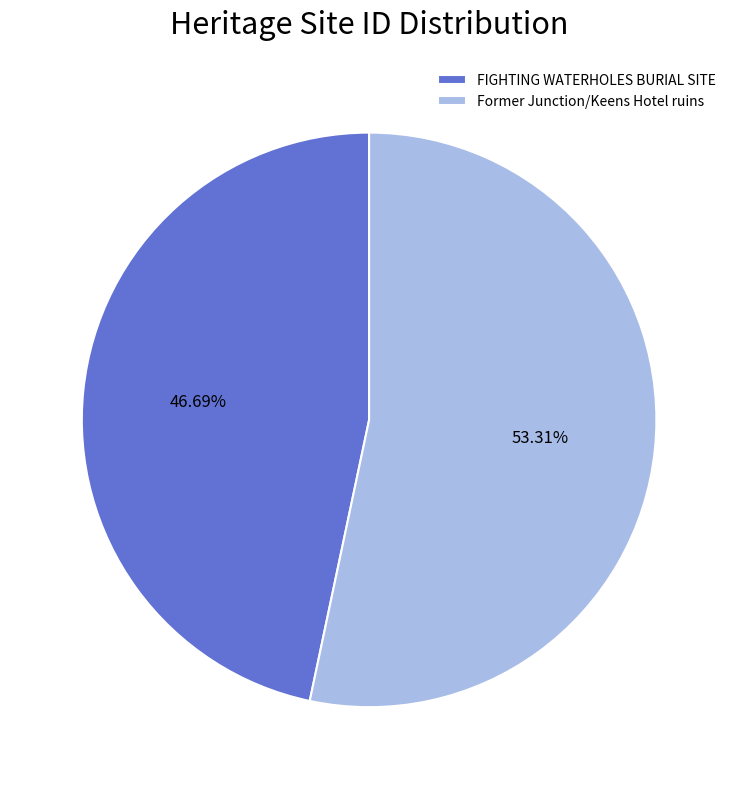

To the nearest percent, what is the combined percentage of FIGHTING WATERHOLES BURIAL SITE and Former Junction/Keens Hotel ruins?

100%